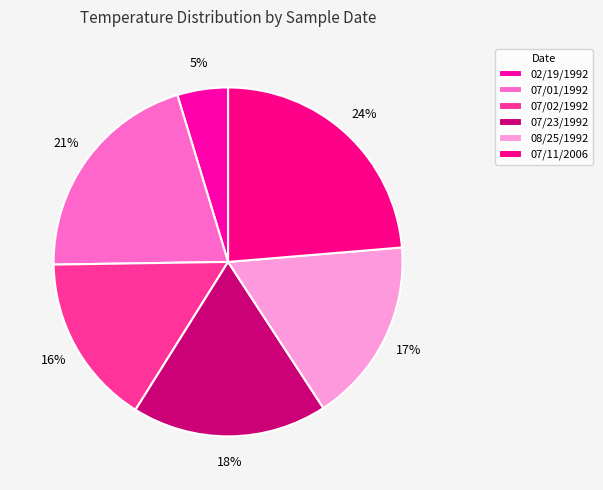

To the nearest percent, what is the combined percentage of 08/25/1992 and 07/11/2006?

41%